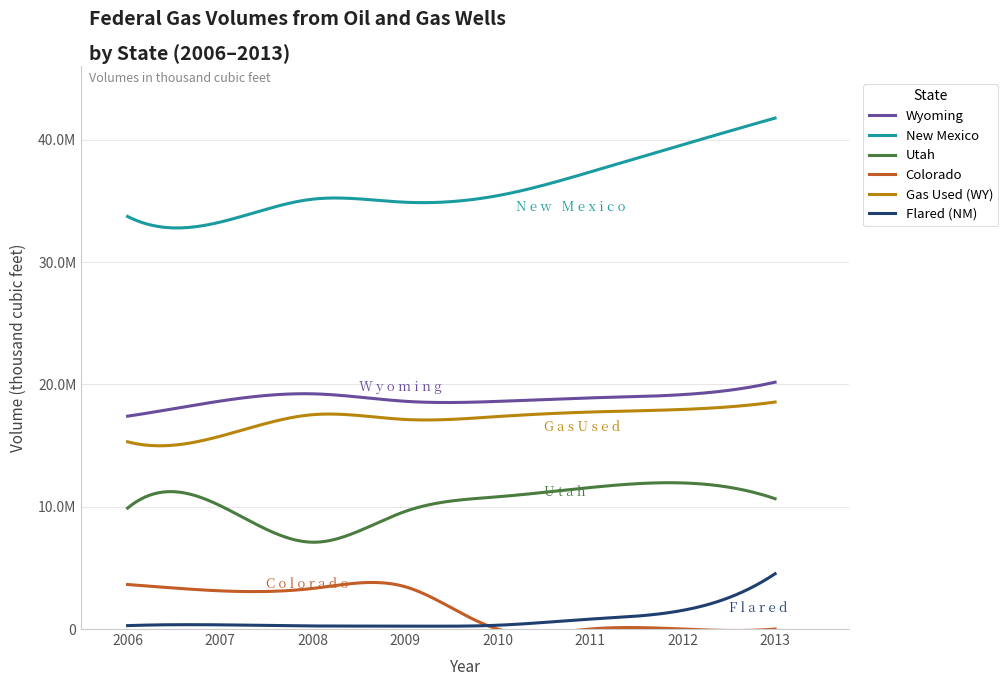

Does the chart display data point markers on the line(s)?

No